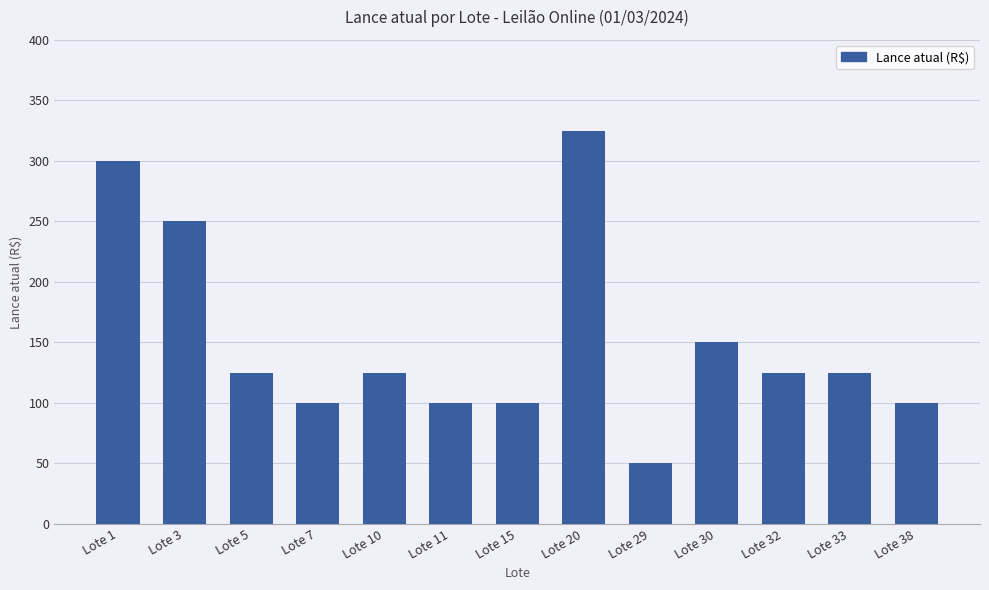

What is the ratio of the value at Lote 33 to the value at Lote 29?

2.5